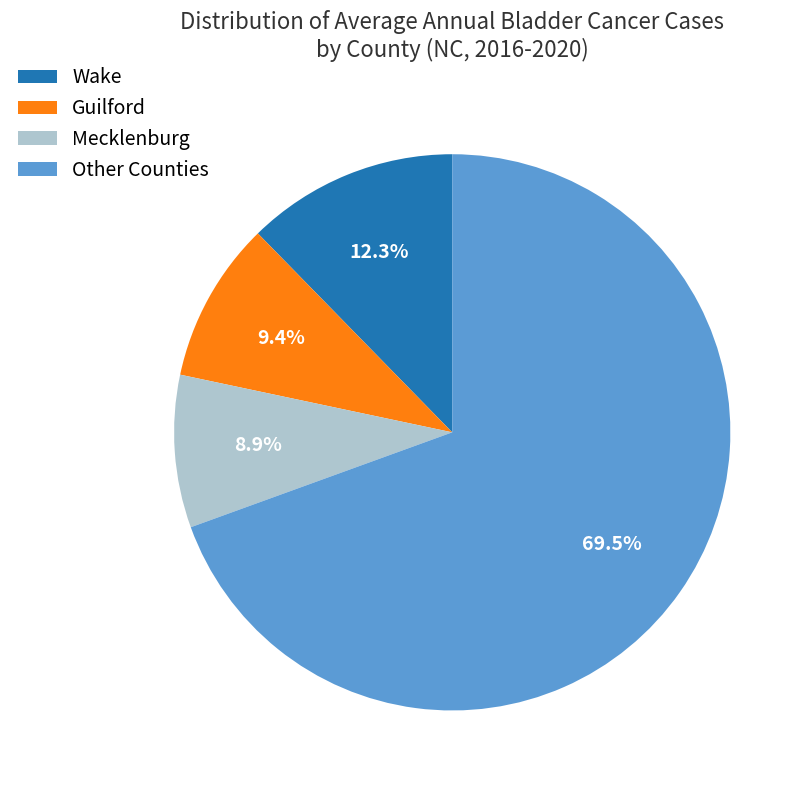

Which has a higher value, Mecklenburg or Wake?

Wake